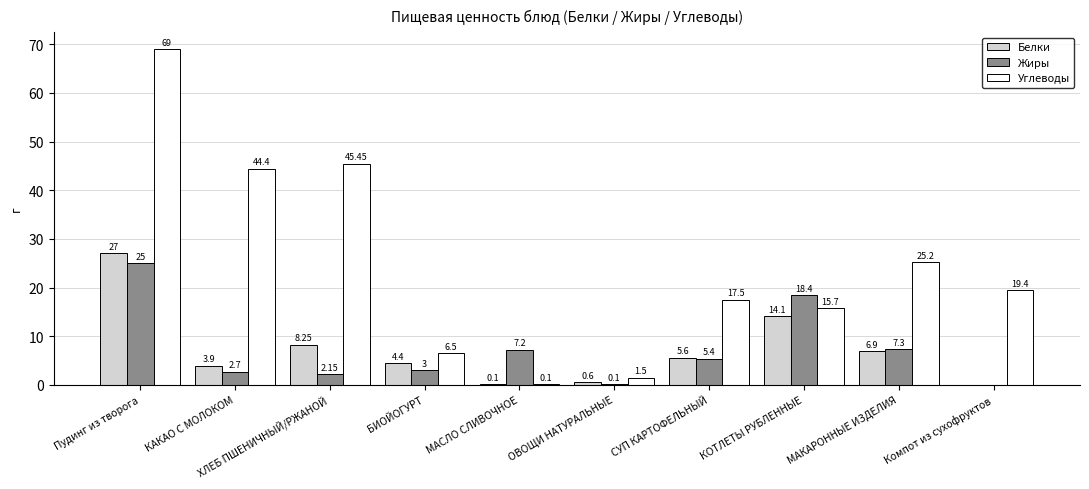

Which series has the largest total across all categories?

Углеводы